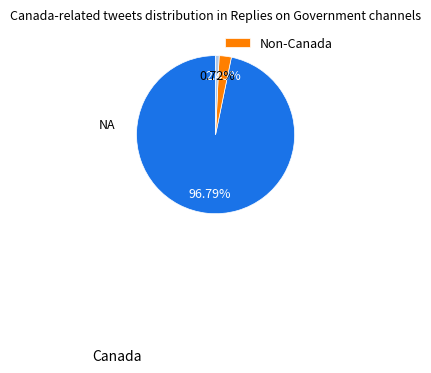

Is there any slice that represents more than half of the pie?

Yes